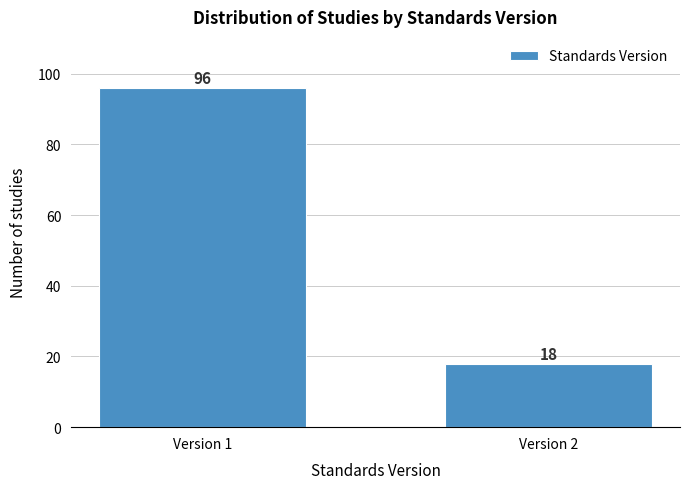

Reading left to right, transcribe all the data shown in this chart.

96	18